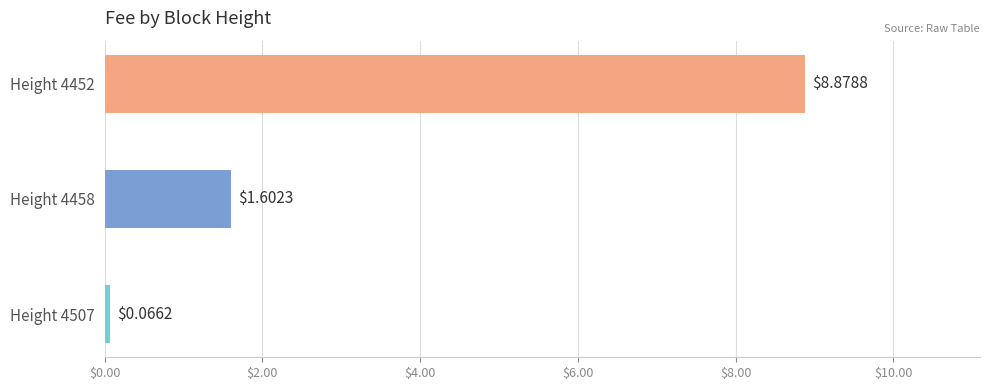

How many distinct data groups are displayed?

1